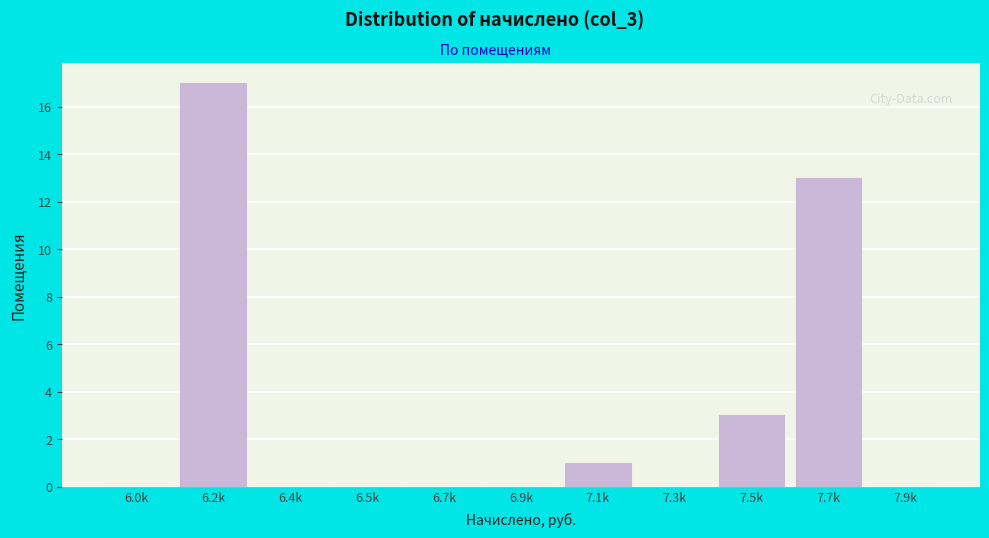

Reading right to left, transcribe all the data shown in this chart.

7.9k=0	7.7k=13	7.5k=3	7.3k=0	7.1k=1	6.9k=0	6.7k=0	6.5k=0	6.4k=0	6.2k=17	6.0k=0